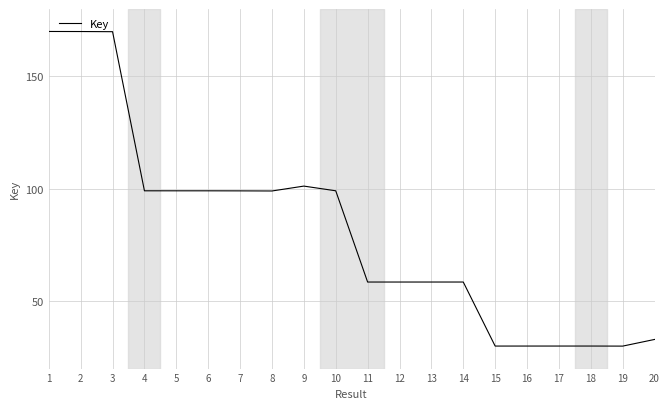

How many lines are shown in the chart?

1